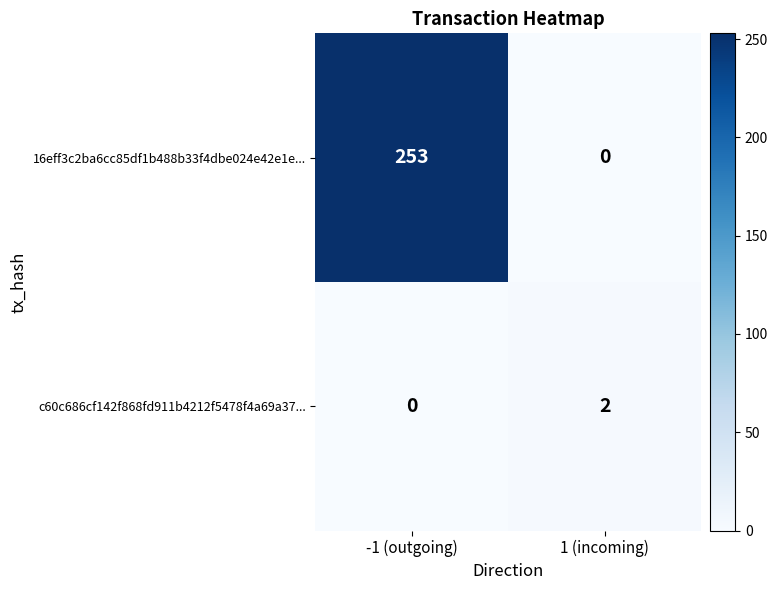

The value of 16eff3c2ba6cc85df1b488b33f4dbe024e42e1e... at -1 (outgoing) is 253. True or false?

True